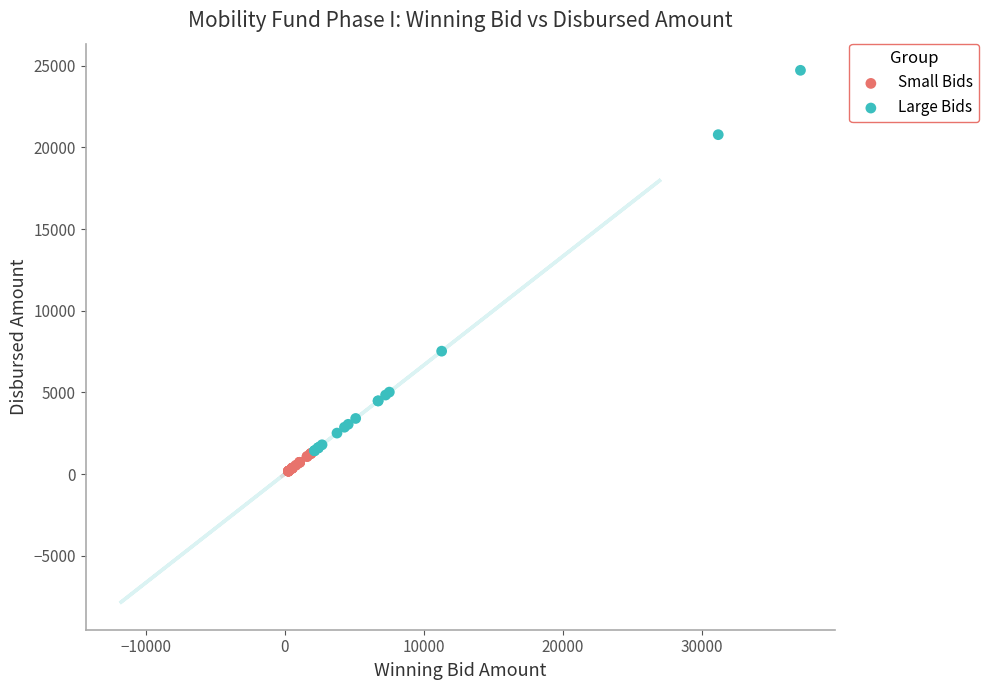

What are all the series names shown in the legend?

Small Bids, Large Bids